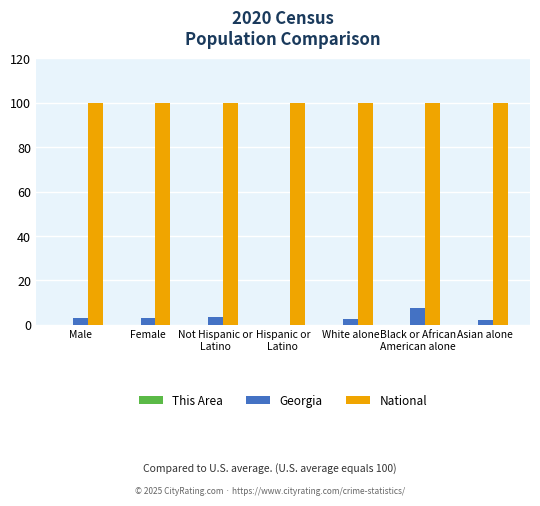

What is the total value across all series at Hispanic or
Latino?

100.0